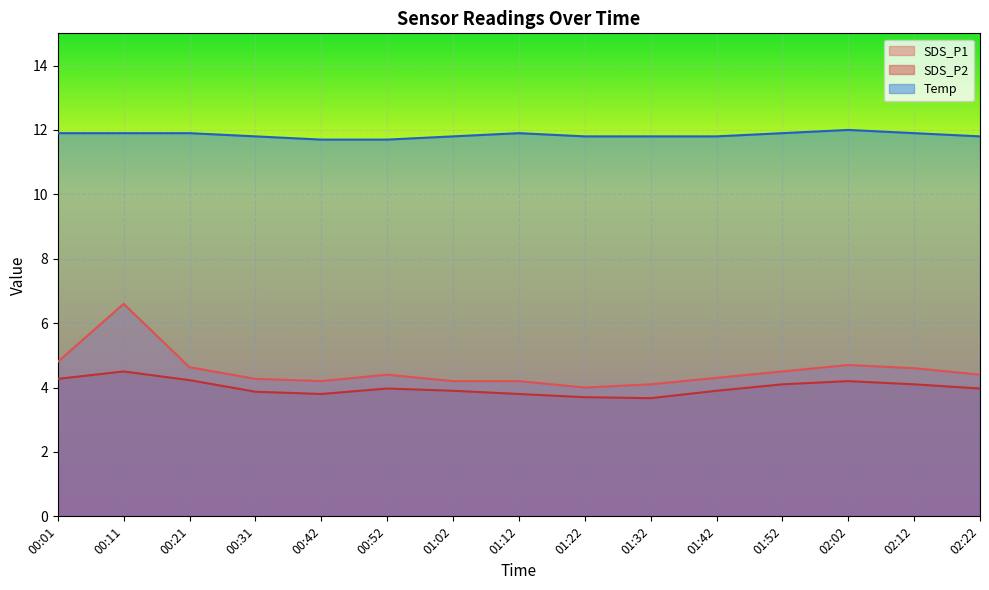

Reading left to right, transcribe all the data shown in this chart.

SDS_P1: 00:01=4.8	00:11=6.6	00:21=4.6	00:31=4.3	00:42=4.2	00:52=4.4	01:02=4.2	01:12=4.2	01:22=4.0	01:32=4.1	01:42=4.3	01:52=4.5	02:02=4.7	02:12=4.6	02:22=4.4
SDS_P2: 00:01=4.3	00:11=4.5	00:21=4.2	00:31=3.9	00:42=3.8	00:52=4.0	01:02=3.9	01:12=3.8	01:22=3.7	01:32=3.7	01:42=3.9	01:52=4.1	02:02=4.2	02:12=4.1	02:22=4.0
Temp: 00:01=11.9	00:11=11.9	00:21=11.9	00:31=11.8	00:42=11.7	00:52=11.7	01:02=11.8	01:12=11.9	01:22=11.8	01:32=11.8	01:42=11.8	01:52=11.9	02:02=12.0	02:12=11.9	02:22=11.8